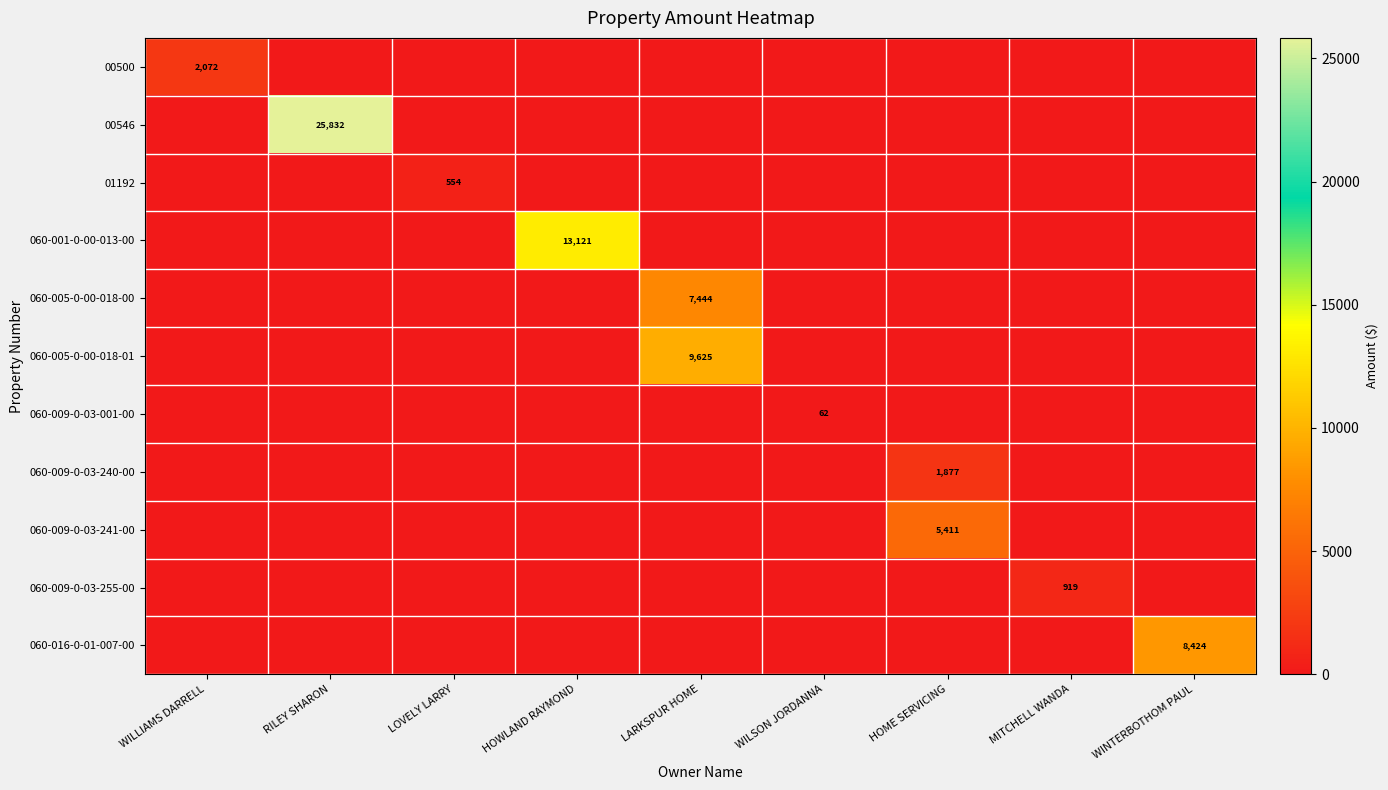

True or false: 060-001-0-00-013-00 has a value of 8771 at HOWLAND RAYMOND.

False